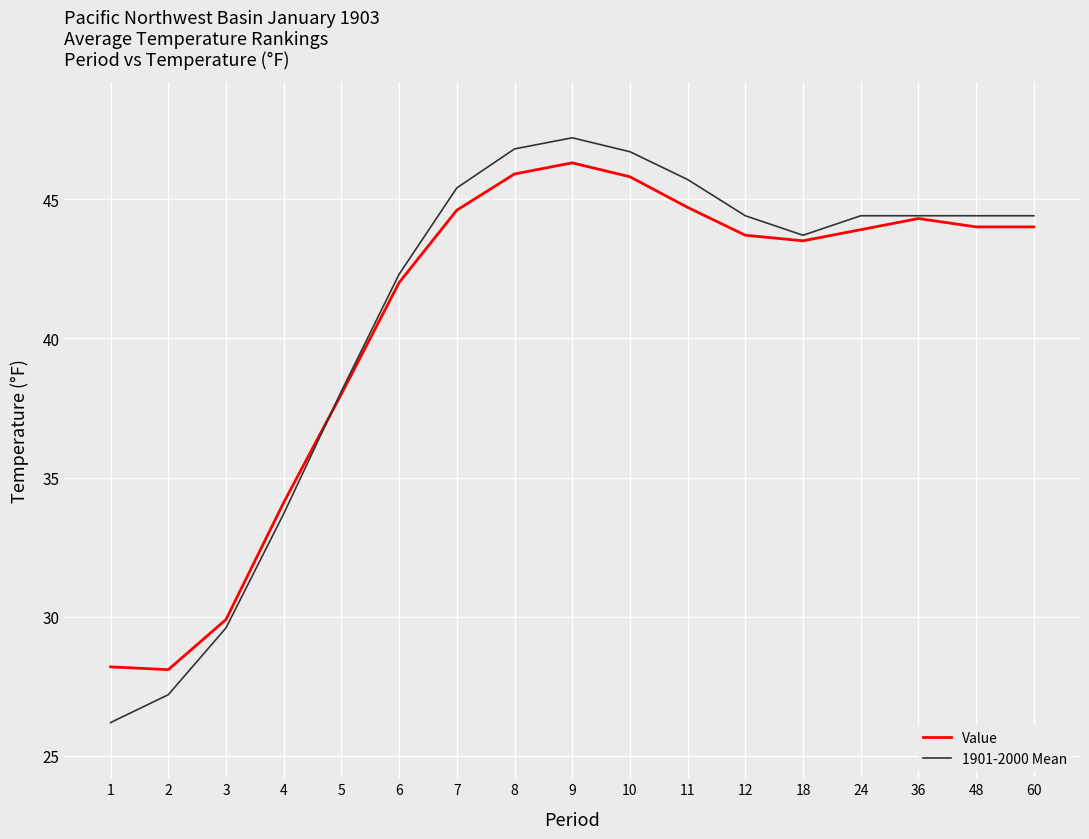

Where is the first local maximum for Value?

9